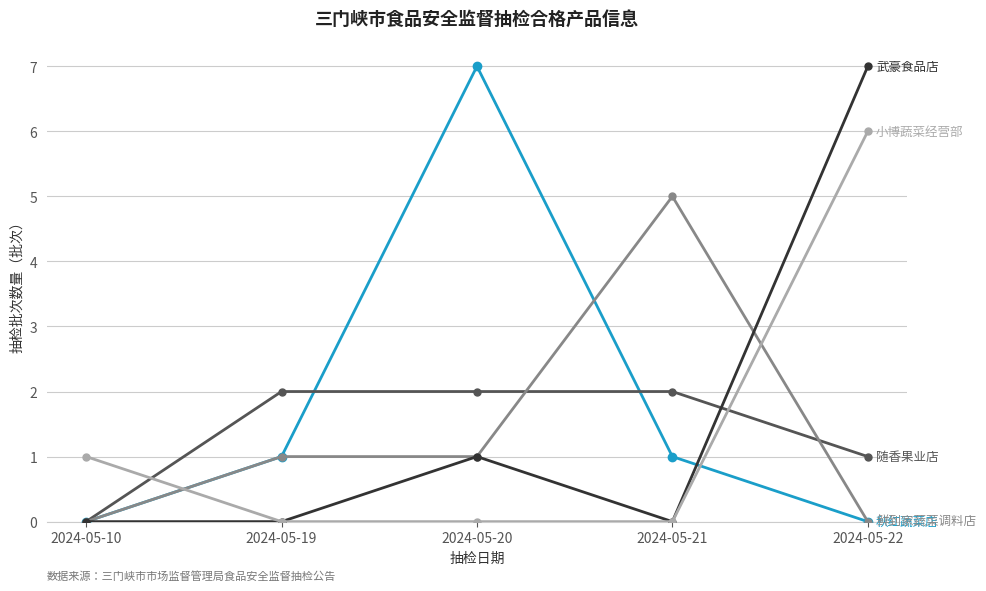

What is the total value across all series at 2024-05-19?

4